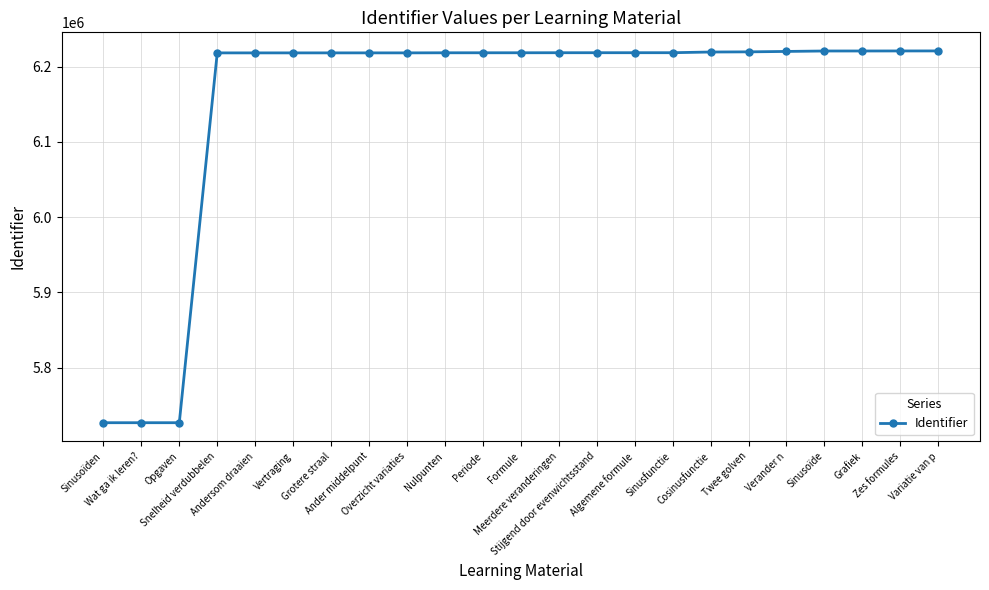

True or false: the data shows 6218461 at Periode.

True